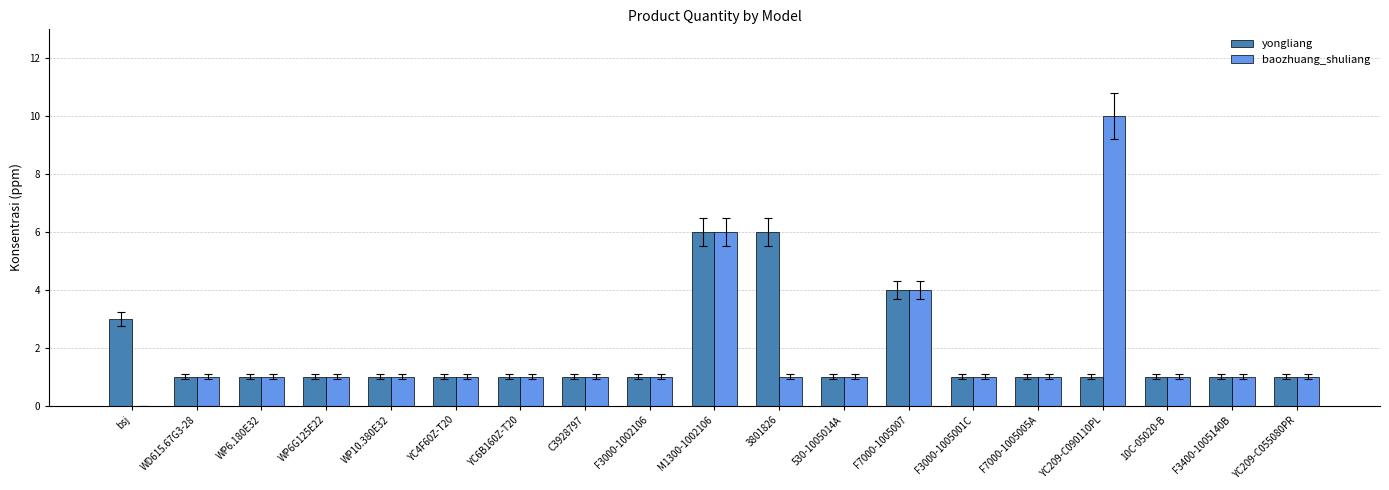

At which category is the sum across all series the highest?

M1300-1002106